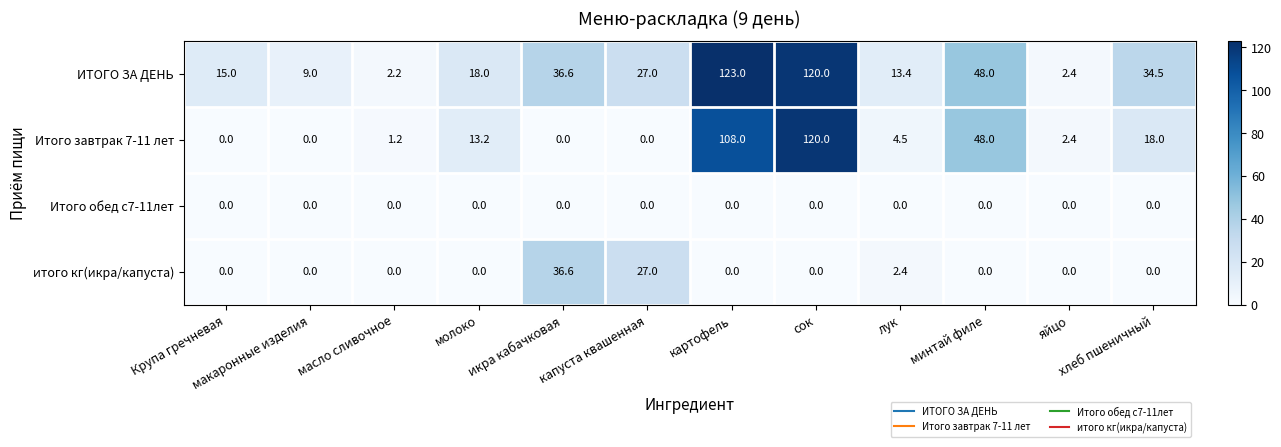

Which series has the largest total across all categories?

ИТОГО ЗА ДЕНЬ